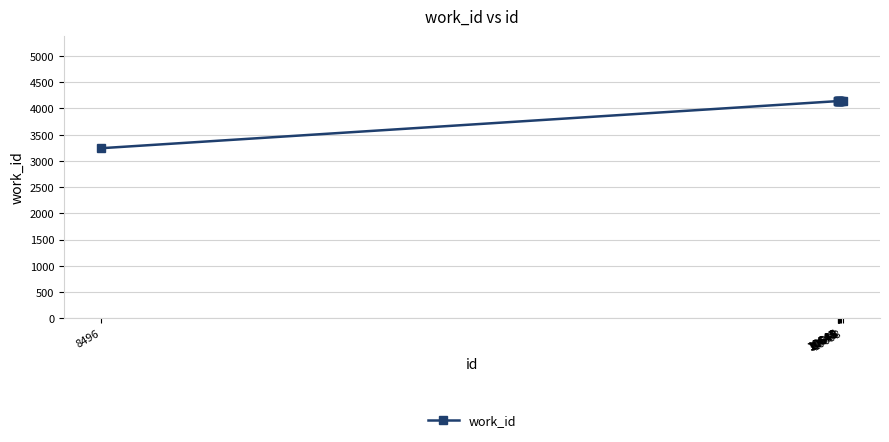

What is the difference between the maximum and minimum values?

899